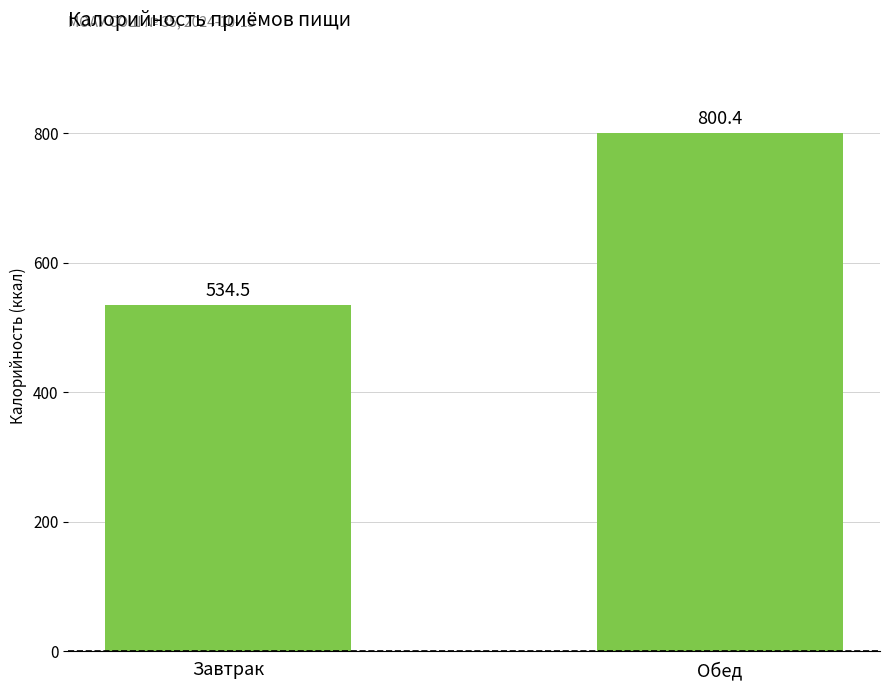

Reading left to right, extract all data points from this chart.

Завтрак=534.5	Обед=800.4